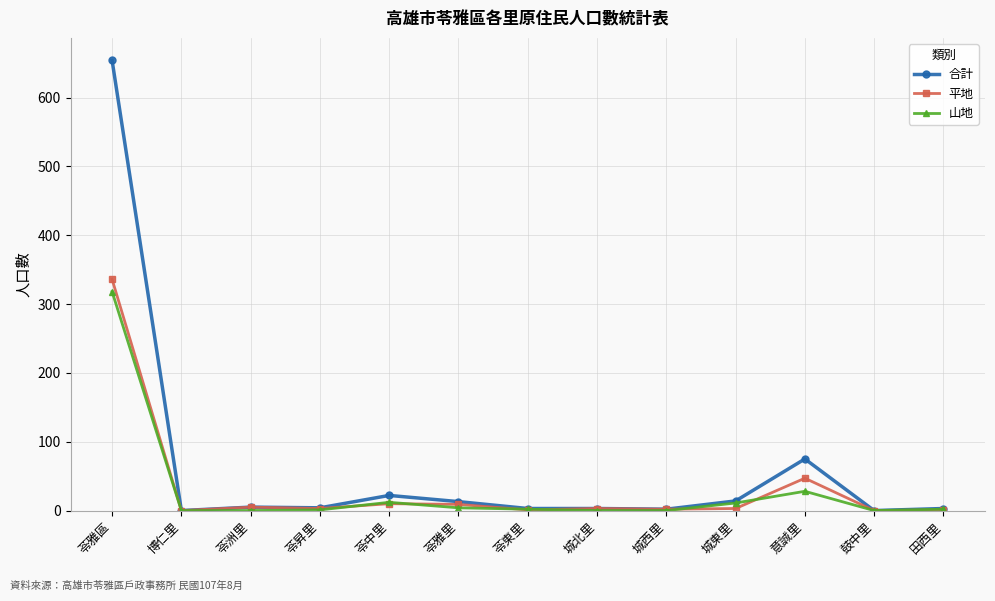

True or false: 平地 has more than 0 interior local peaks.

True